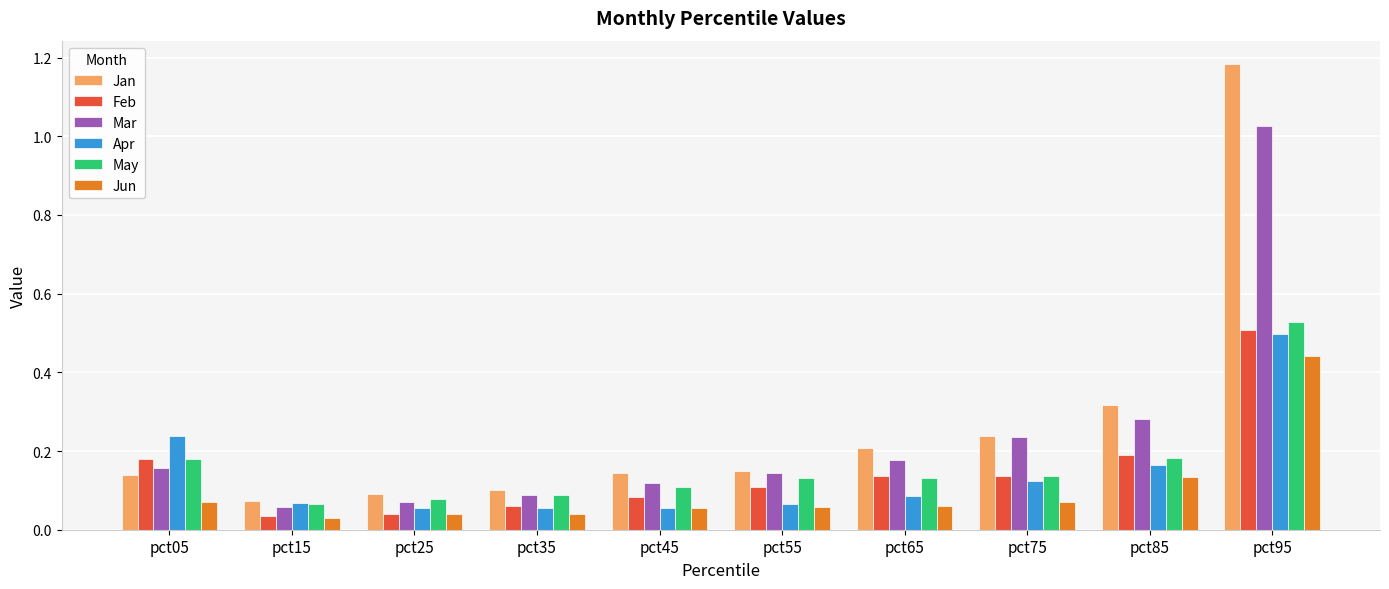

What is the spread (max minus min) of values at pct95?

0.7